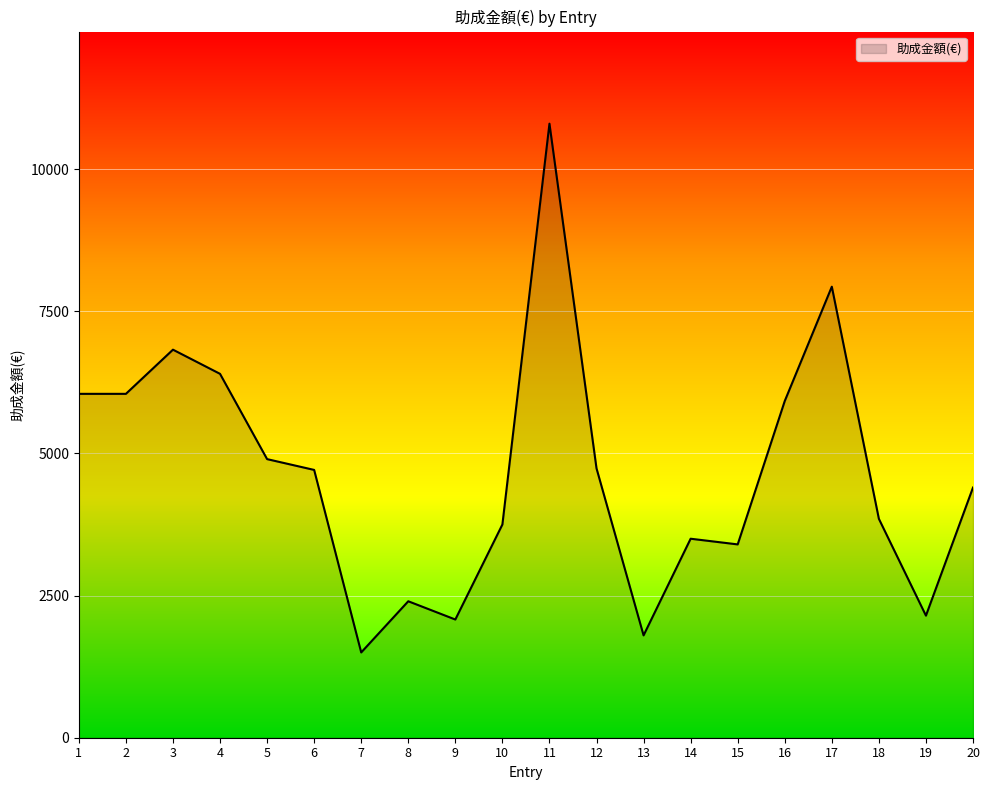

How many lines are shown in the chart?

1